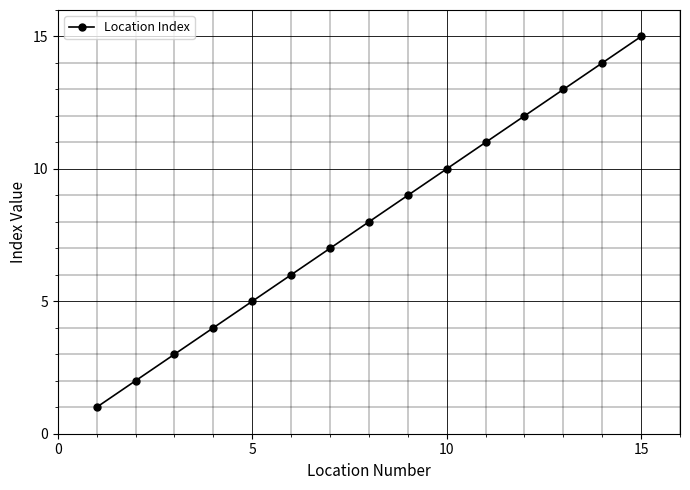

Is this an area chart (filled region under the line)?

No